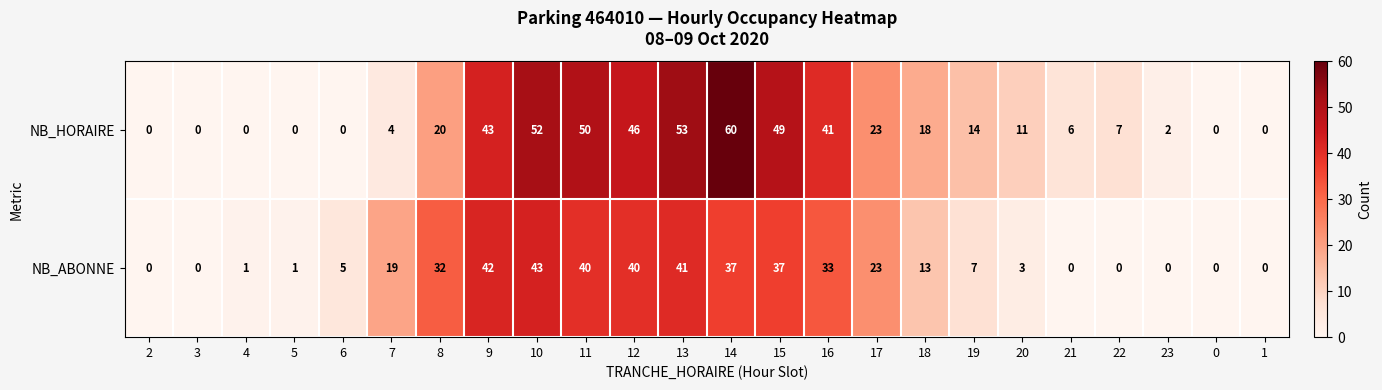

What is the approximate value of NB_ABONNE at 7, to the nearest 5?

20